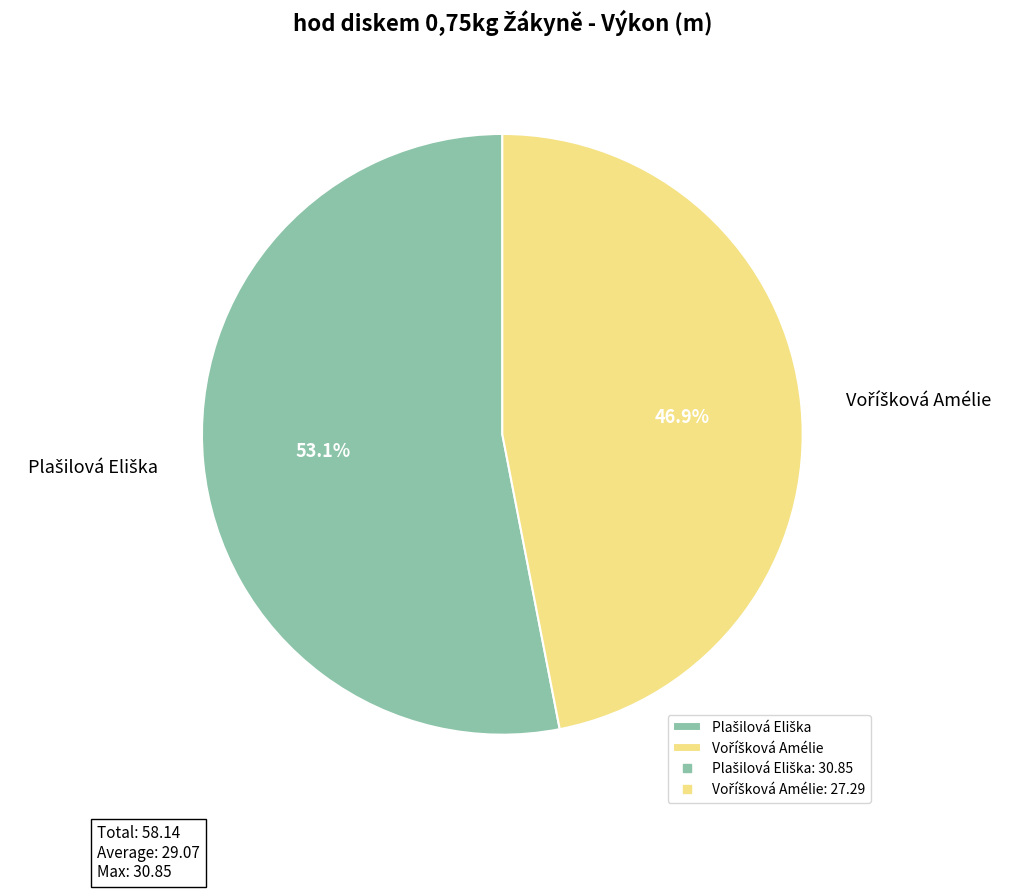

Does any single category account for the majority?

Yes